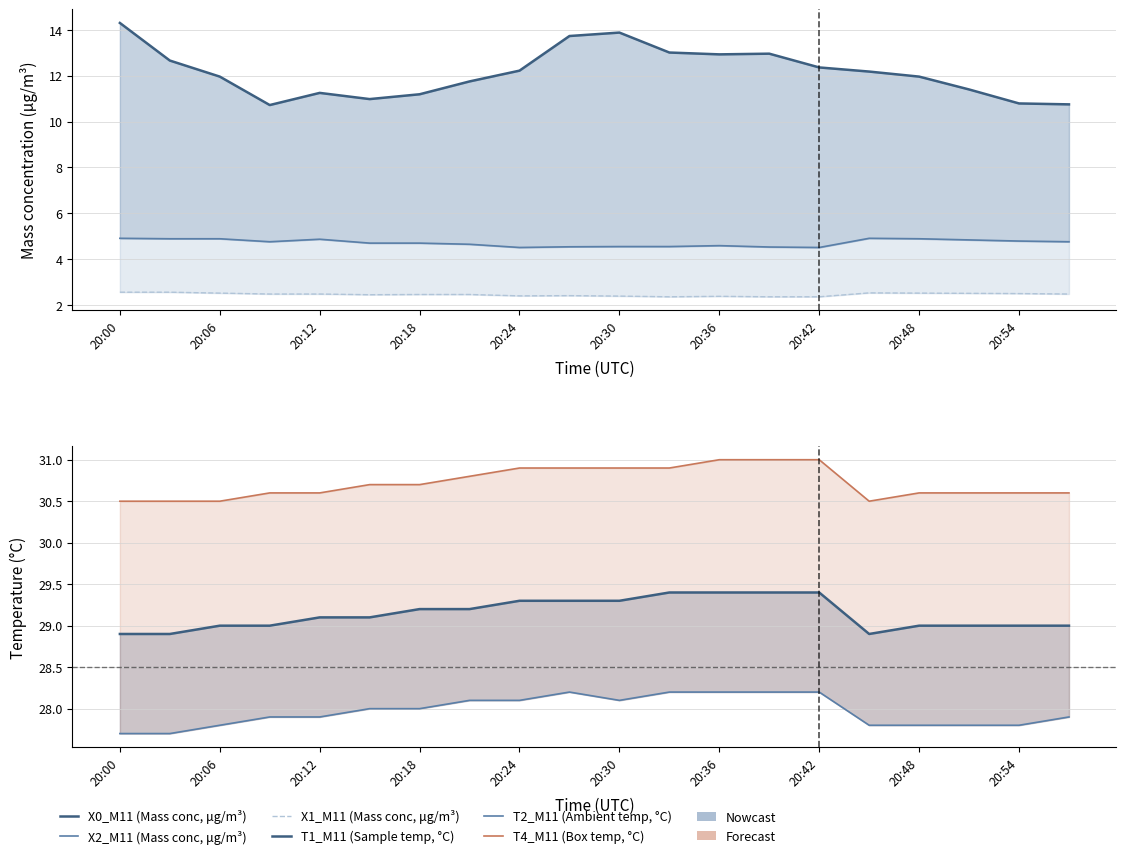

What is the difference between the maximum and second lowest values in the X0_M11 (Mass conc, μg/m³) series?

3.6